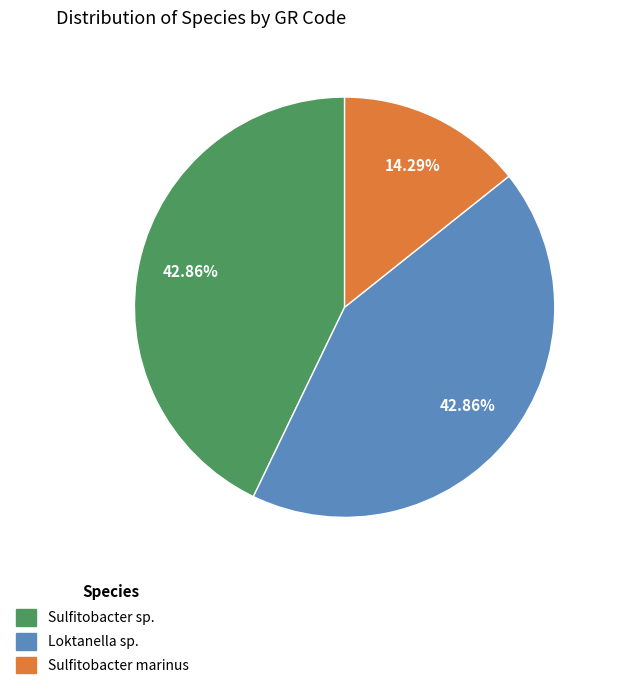

Which slice is the smallest?

Sulfitobacter marinus